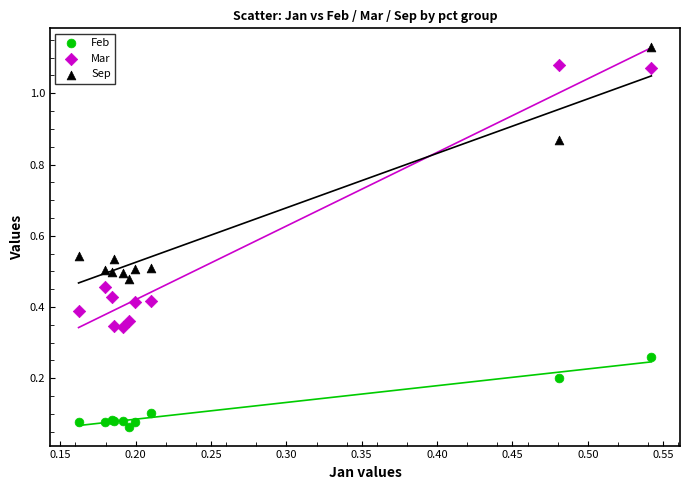

Which series contains the highest Y value?

Sep